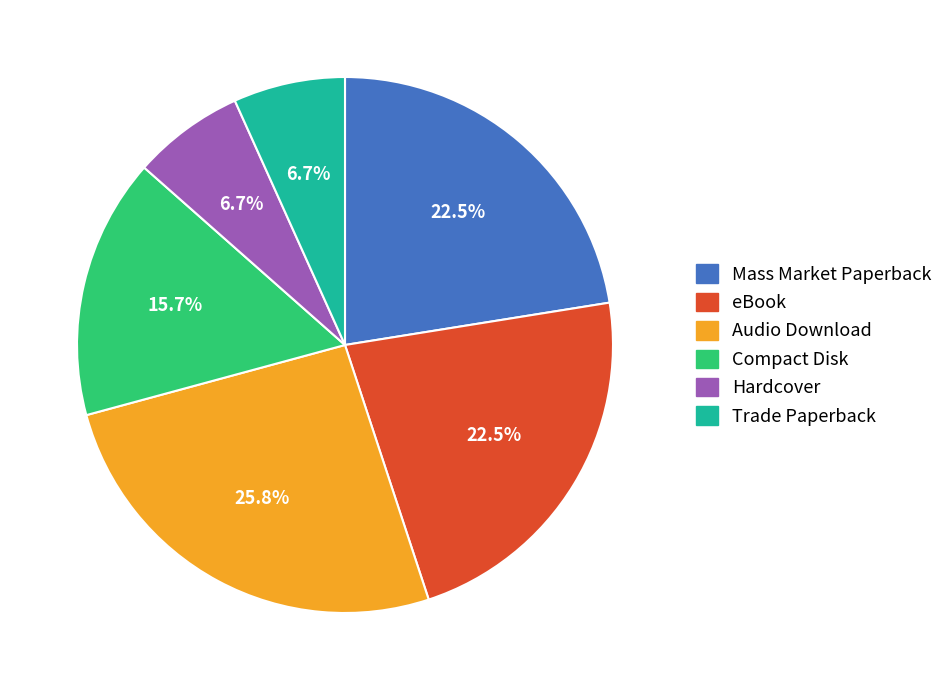

How many segments does this pie chart have?

6